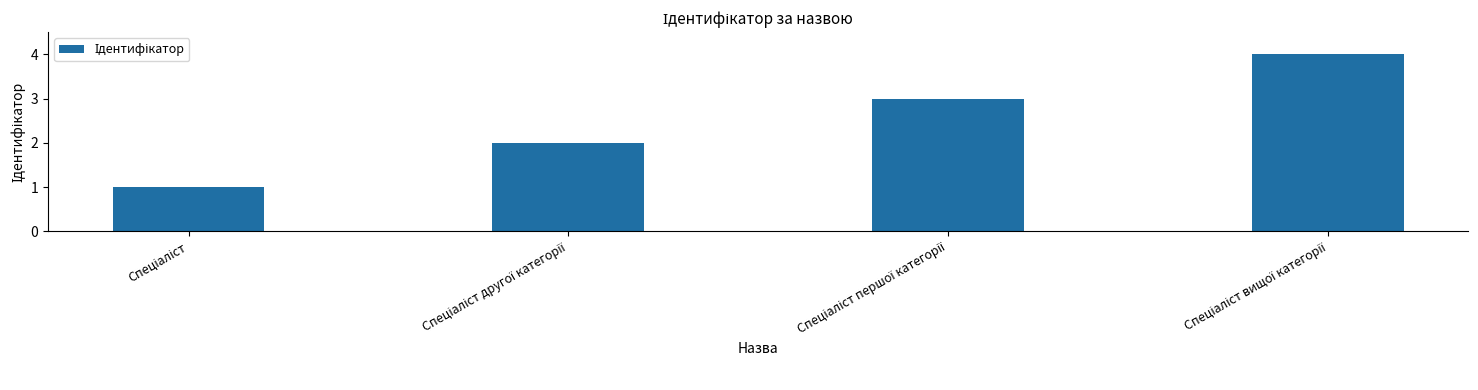

What is the maximum value shown in the chart?

4